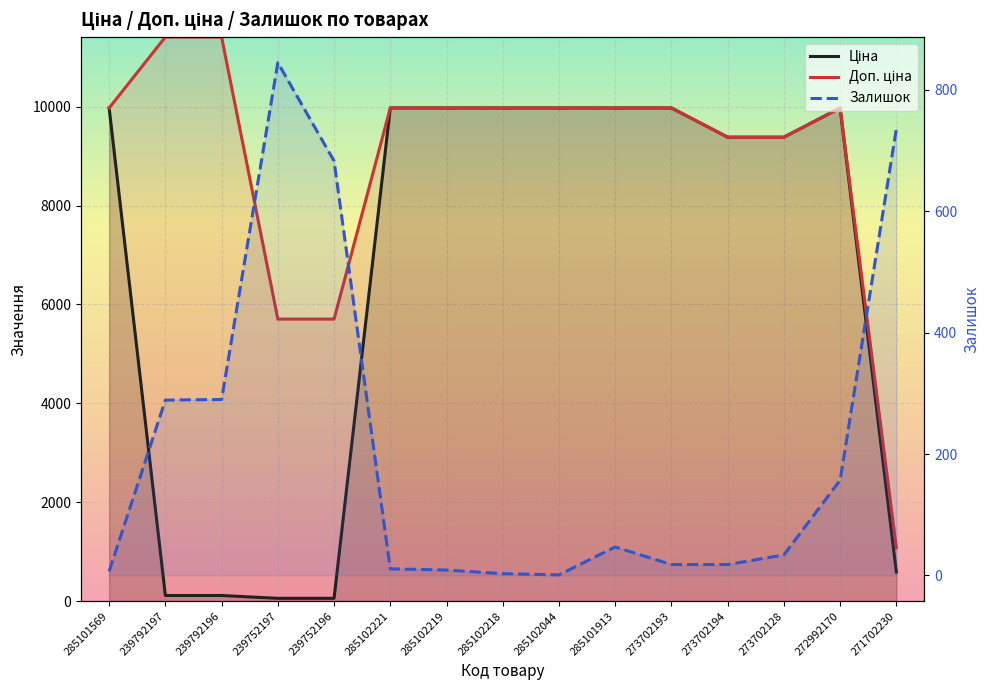

How many data points in Ціна are less than 9974?

7